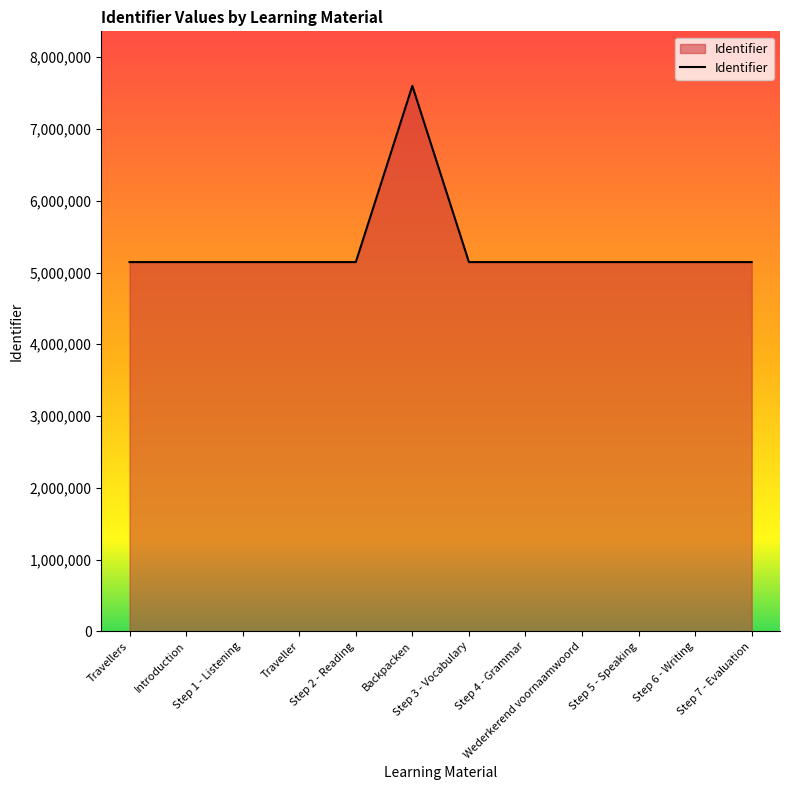

What is the smallest value displayed?

5145264